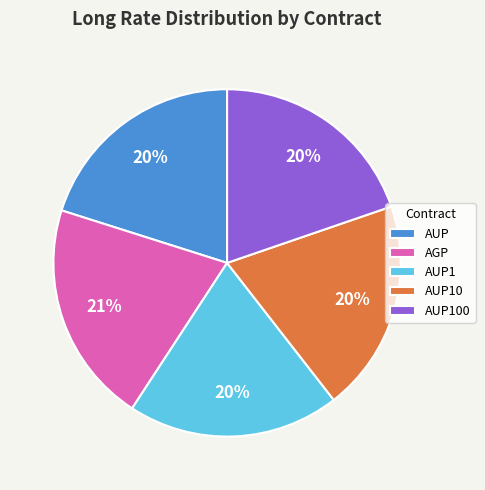

The AUP slice represents 20% of the pie. True or false?

True